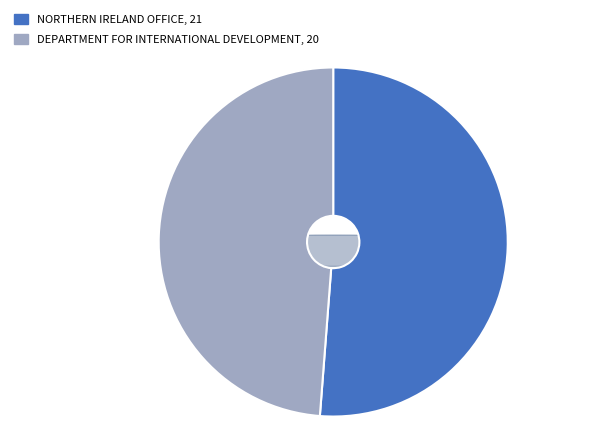

Count the number of slices in the pie.

2